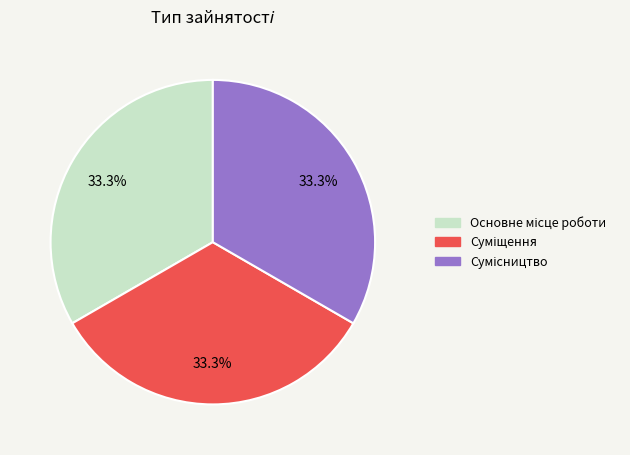

Is there a majority slice in this chart?

No